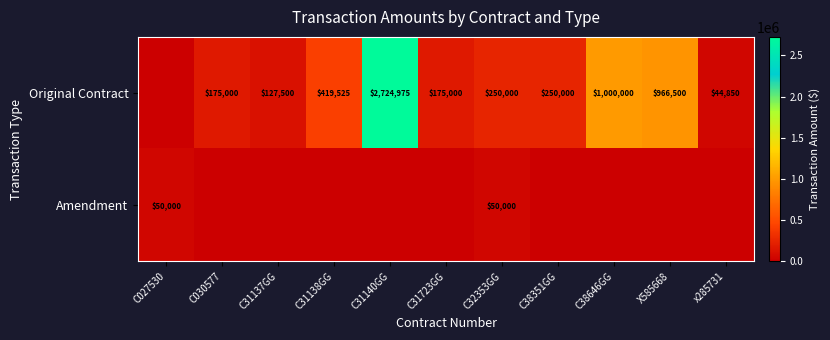

What is the sum of the Original Contract values at C31140GG and X585668?

3691475